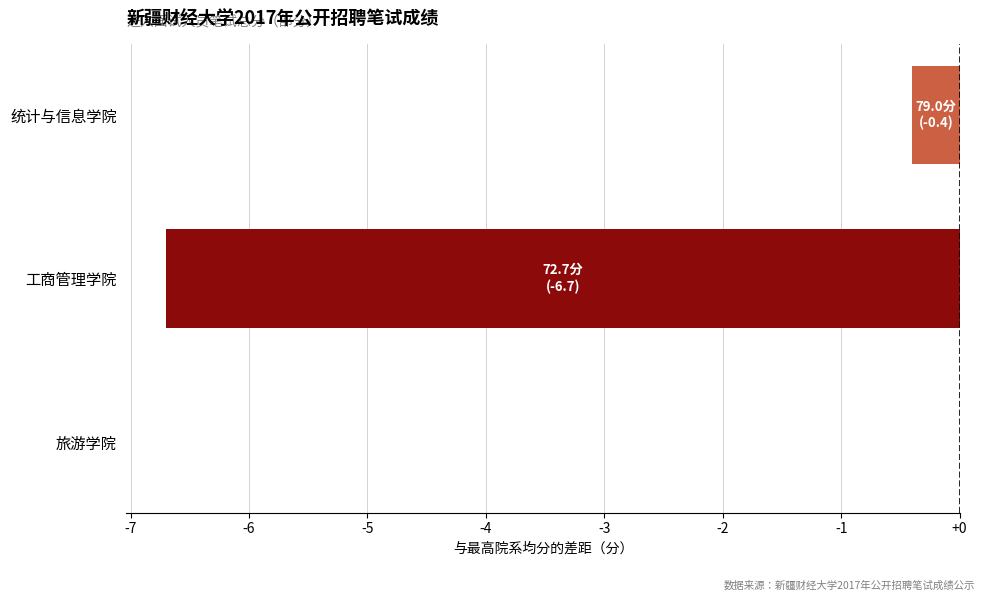

Reading top to bottom, extract all data points from this chart.

统计与信息学院=-0.4	工商管理学院=-6.7	旅游学院=0.0